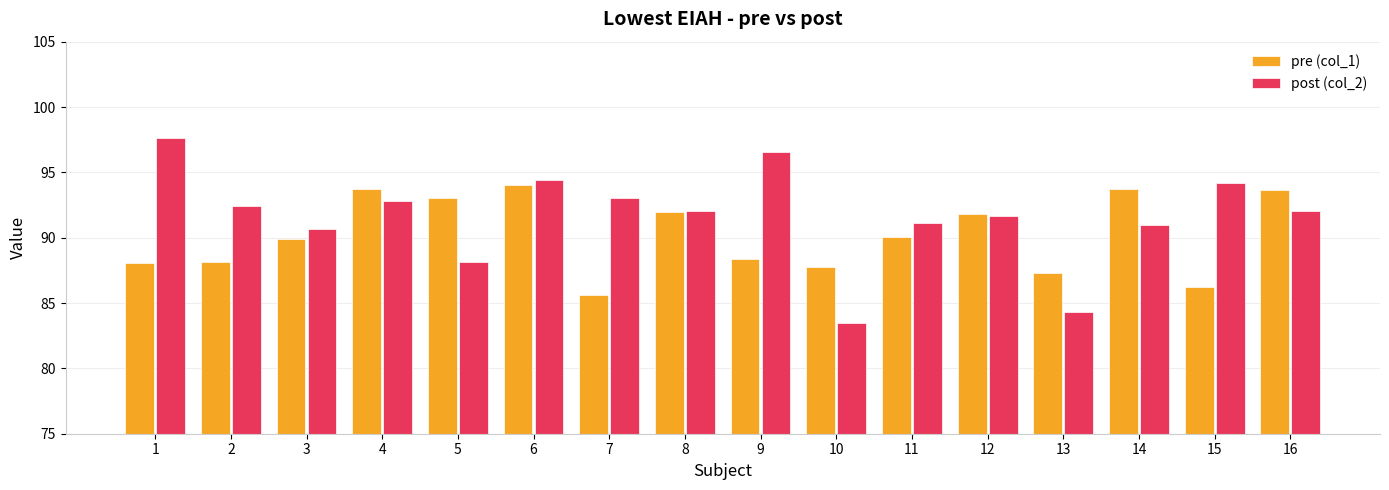

What is the highest value of the pre (col_1) series?

94.0